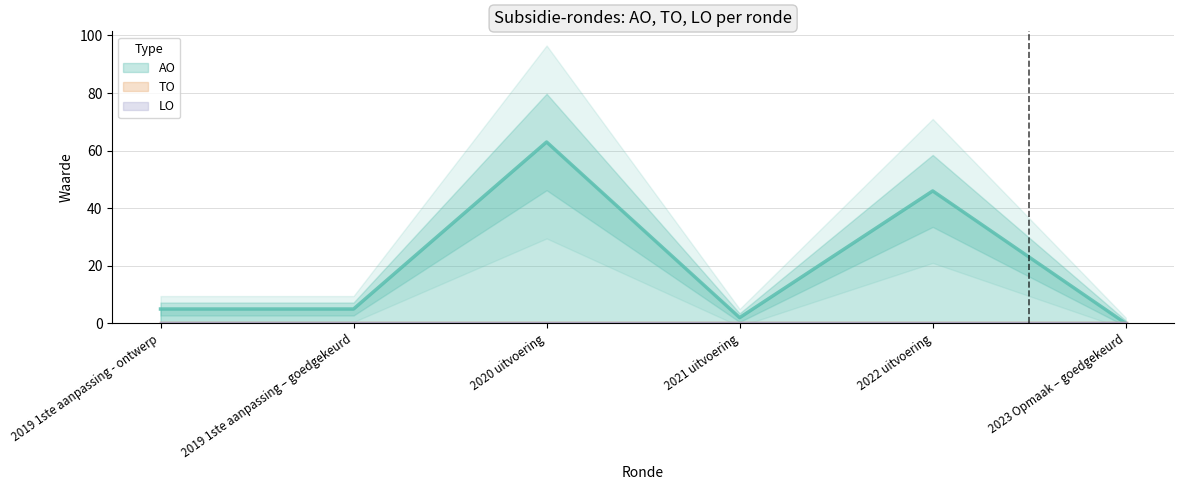

Rank the categories by TO value from lowest to highest.

2019 1ste aanpassing - ontwerp, 2019 1ste aanpassing – goedgekeurd, 2020 uitvoering, 2021 uitvoering, 2022 uitvoering, 2023 Opmaak – goedgekeurd